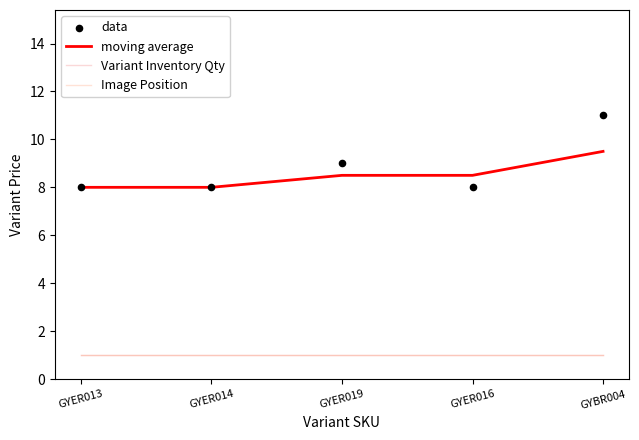

At how many categories does at least one series exceed 1?

5